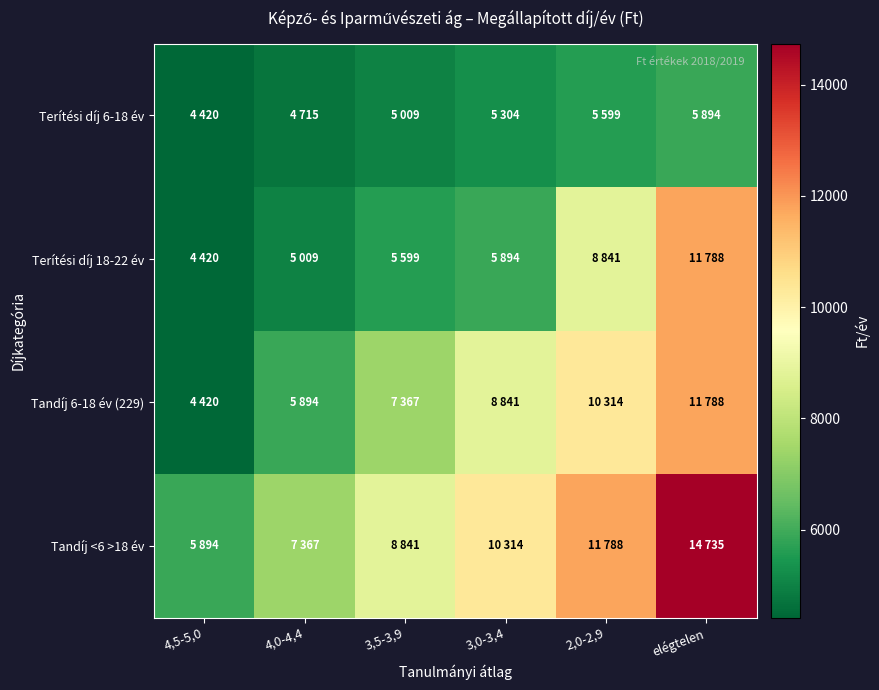

At which category is the sum across all series the highest?

elégtelen